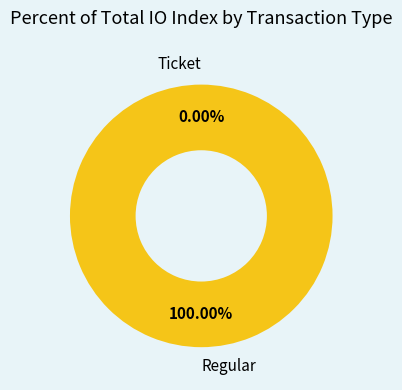

Does Ticket represent more than half of the total?

No